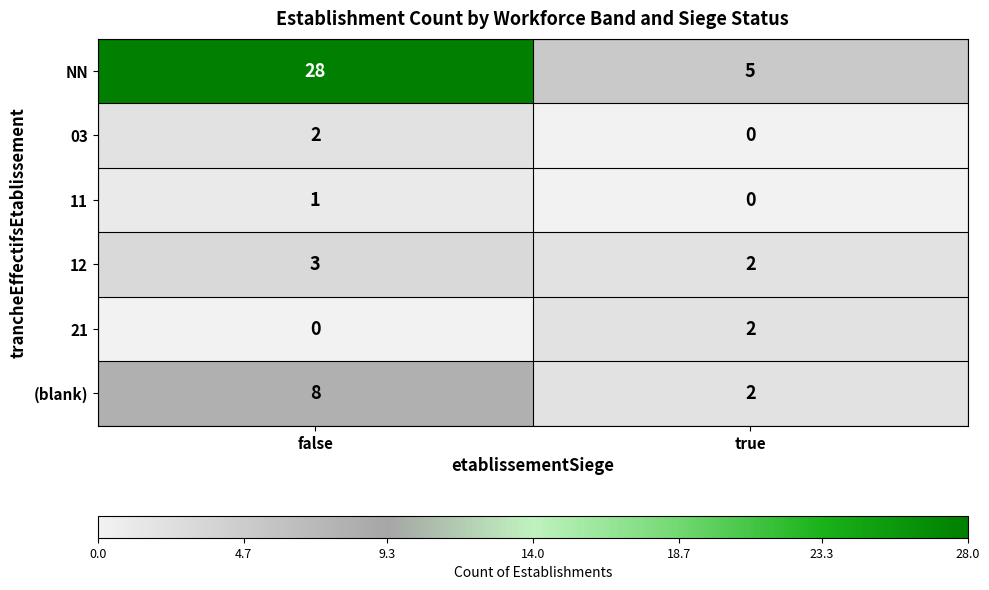

Is it true that 11 equals 0 at false?

False